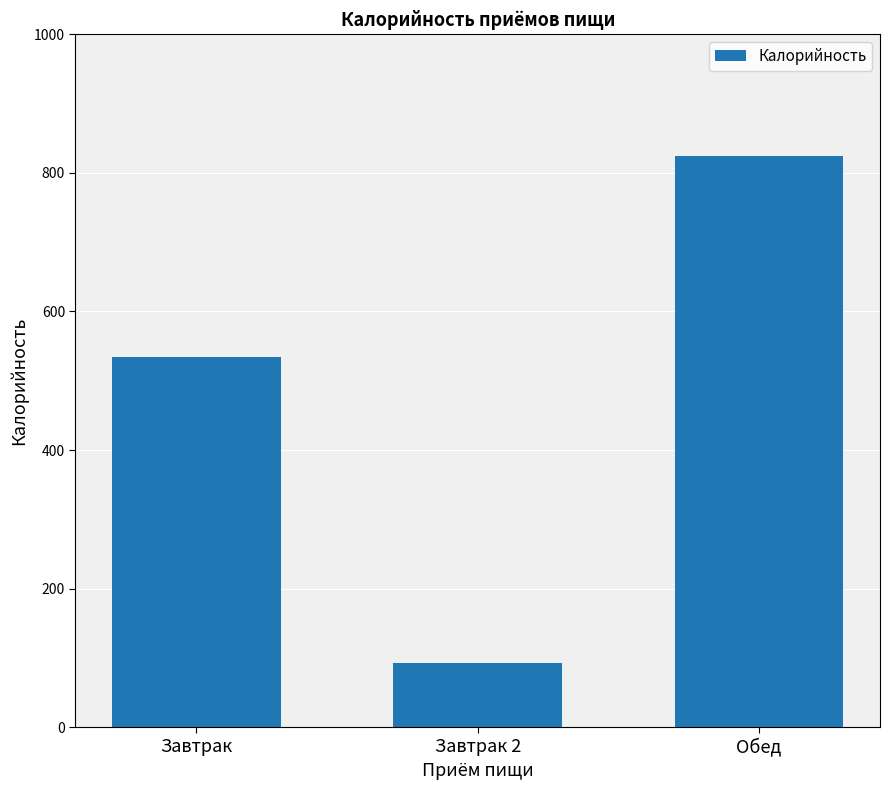

The chart shows a value of 348 at Завтрак. True or false?

False